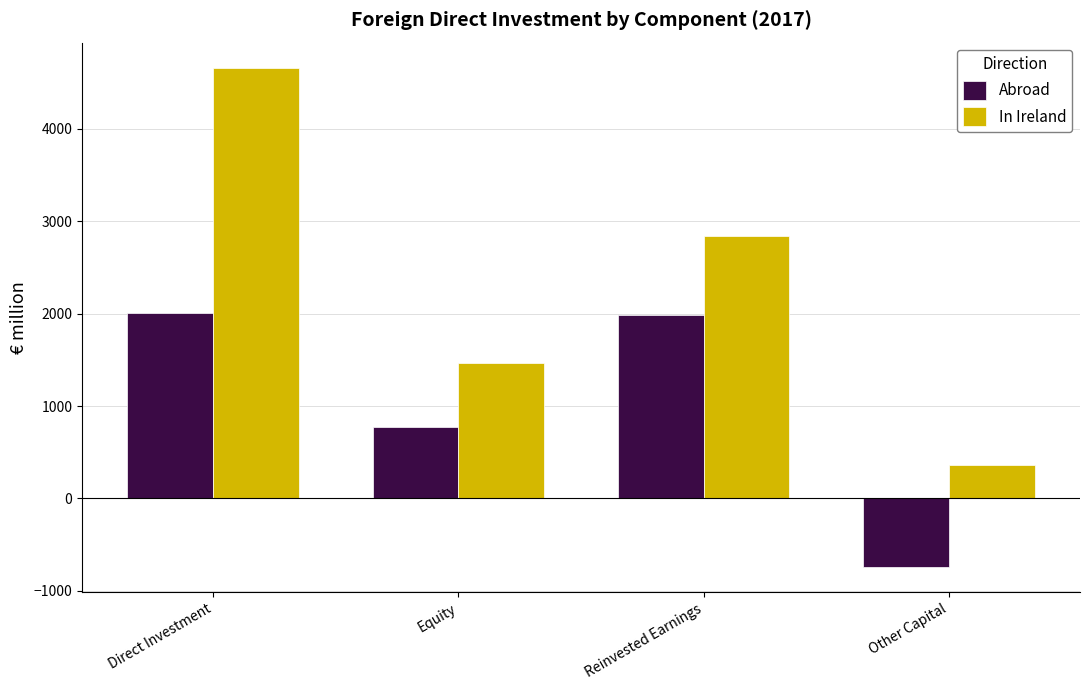

Reading right to left, extract all data points from this chart.

Abroad: -746	1984	771	2010
In Ireland: 361	2838	1463	4661